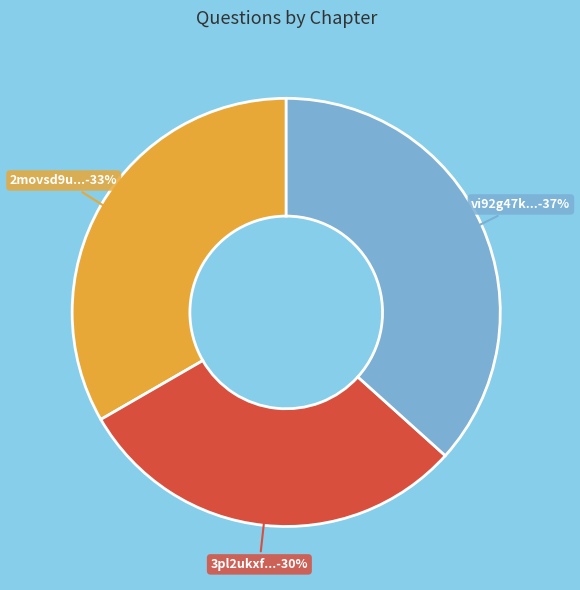

Is it true that 3pl2ukxf... is 19% of the pie?

False